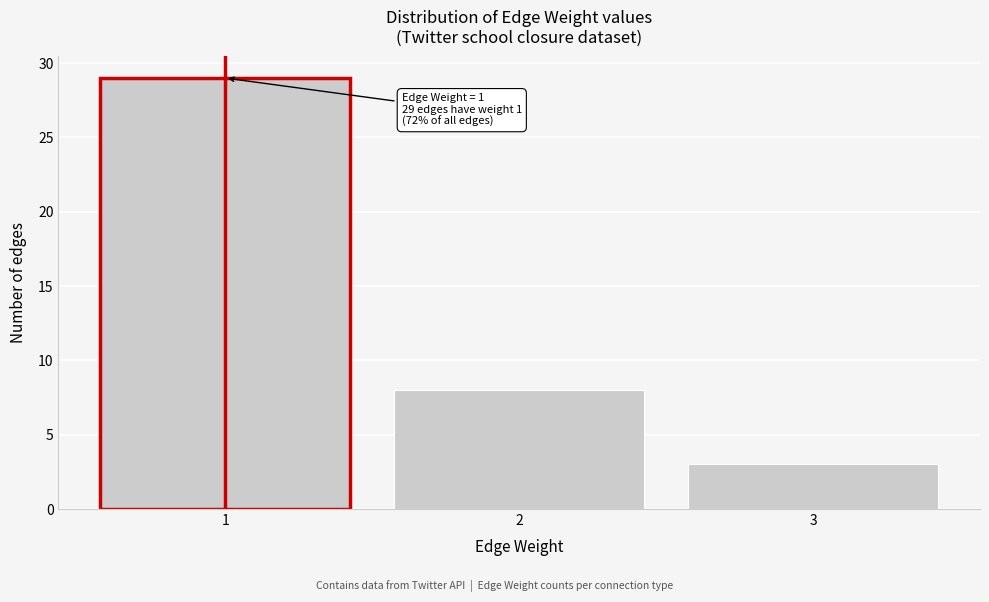

Reading right to left, extract all data points from this chart.

3	8	29